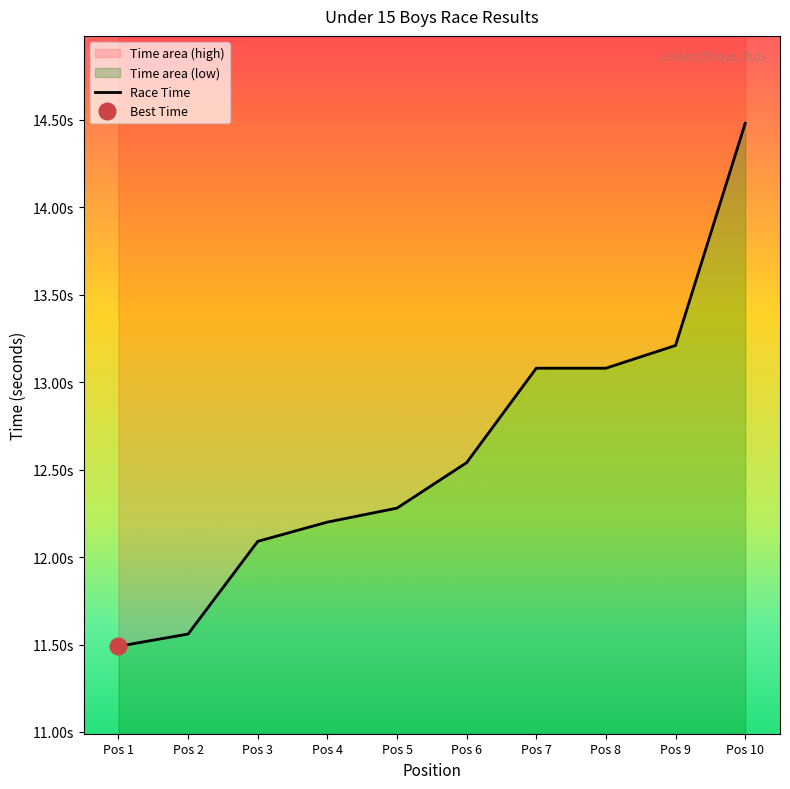

What is the change in value from Pos 1 to Pos 6?

+1.0